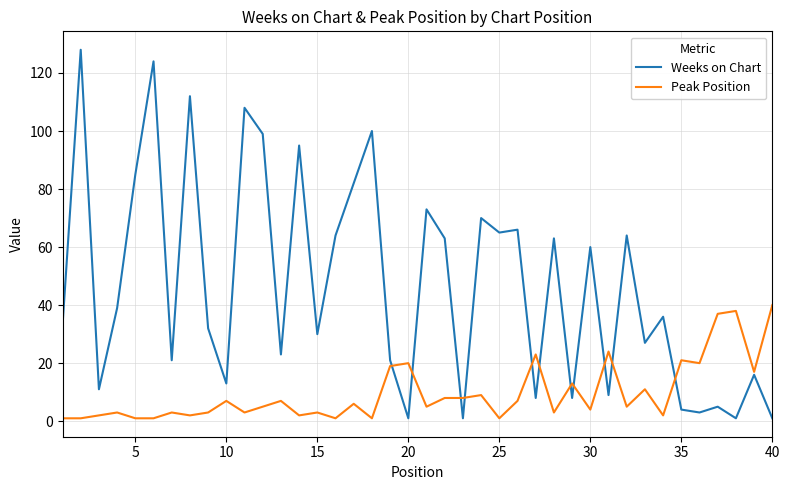

List the series in order of their overall mean, highest first.

Weeks on Chart, Peak Position